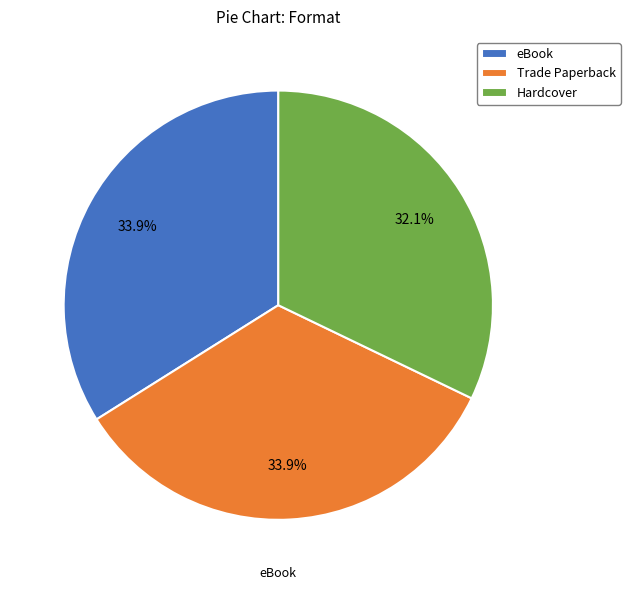

What is the ratio of the value at Hardcover to the value at Trade Paperback?

0.9